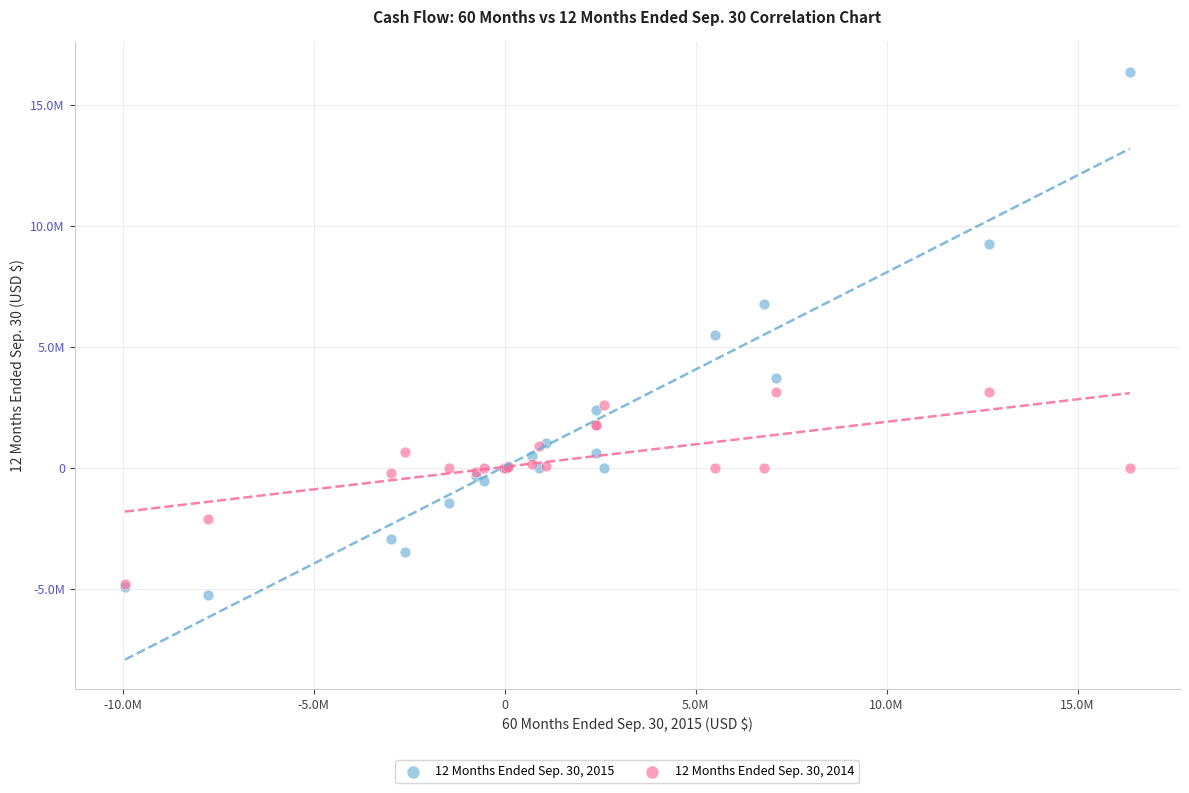

Which series has the widest spread of Y values?

12 Months Ended Sep. 30, 2015